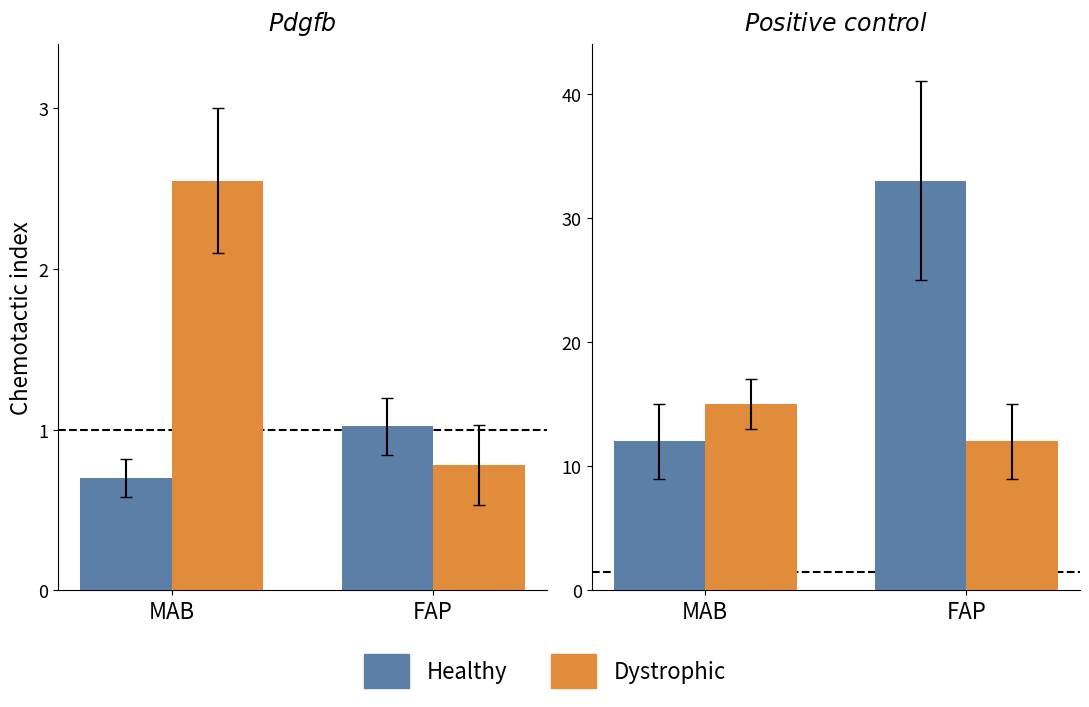

What is the difference between the Healthy values at FAP and MAB?

21